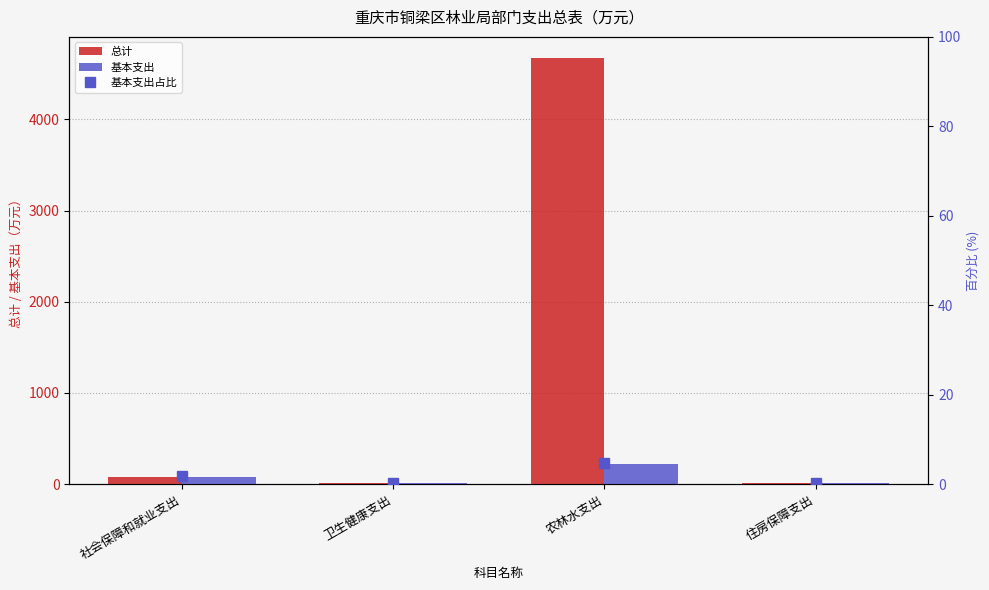

List the series in order of their peak value, highest first.

总计, 基本支出, 基本支出占比